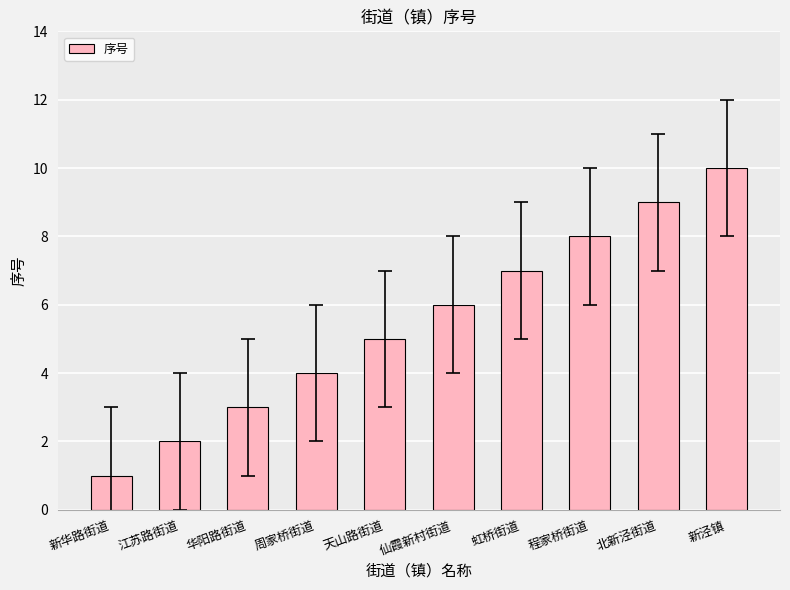

Which has a higher value, 虹桥街道 or 华阳路街道?

虹桥街道